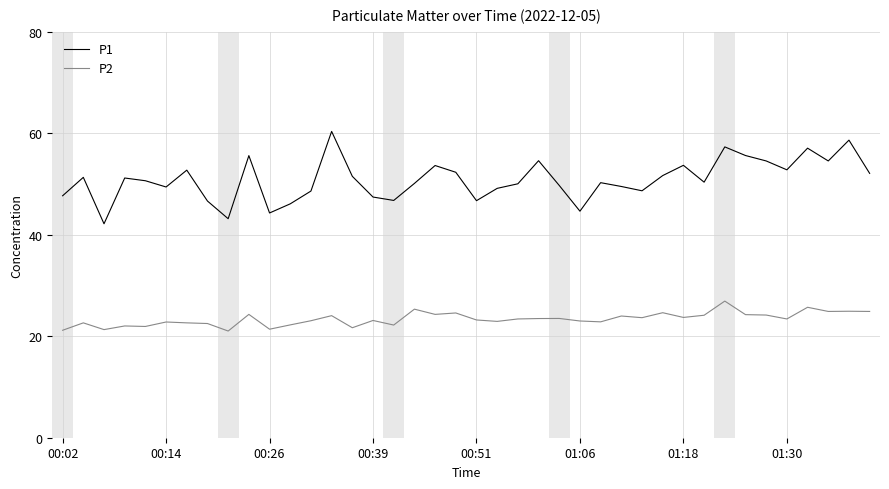

True or false: P2 and P1 cross at least once.

False